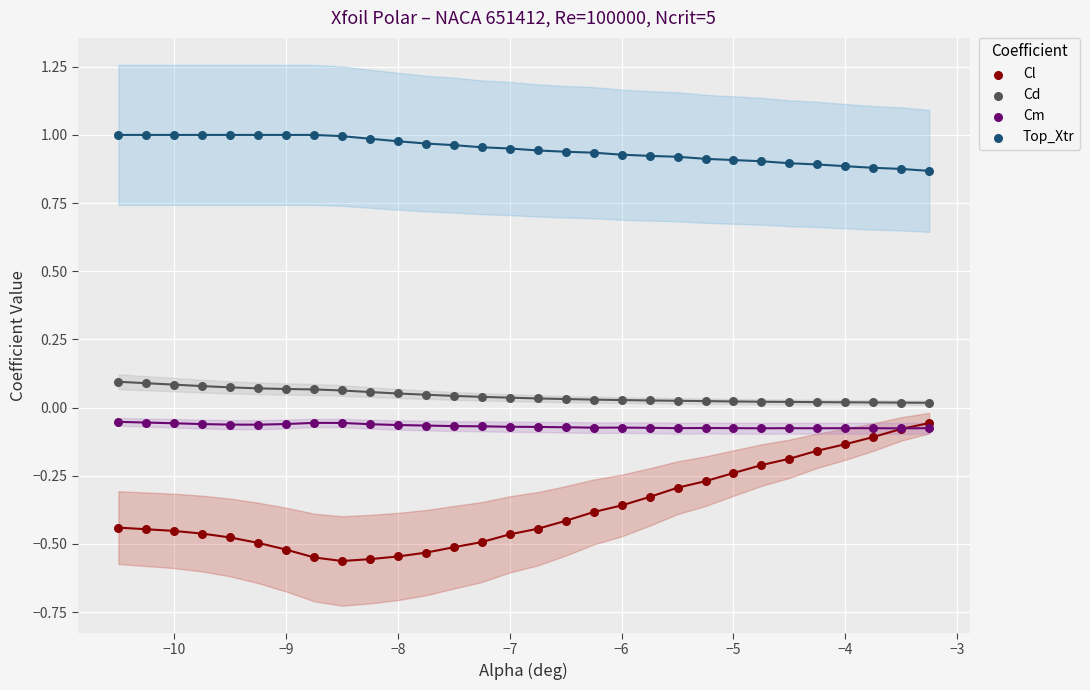

Which series reaches the minimum Y coordinate?

Cl